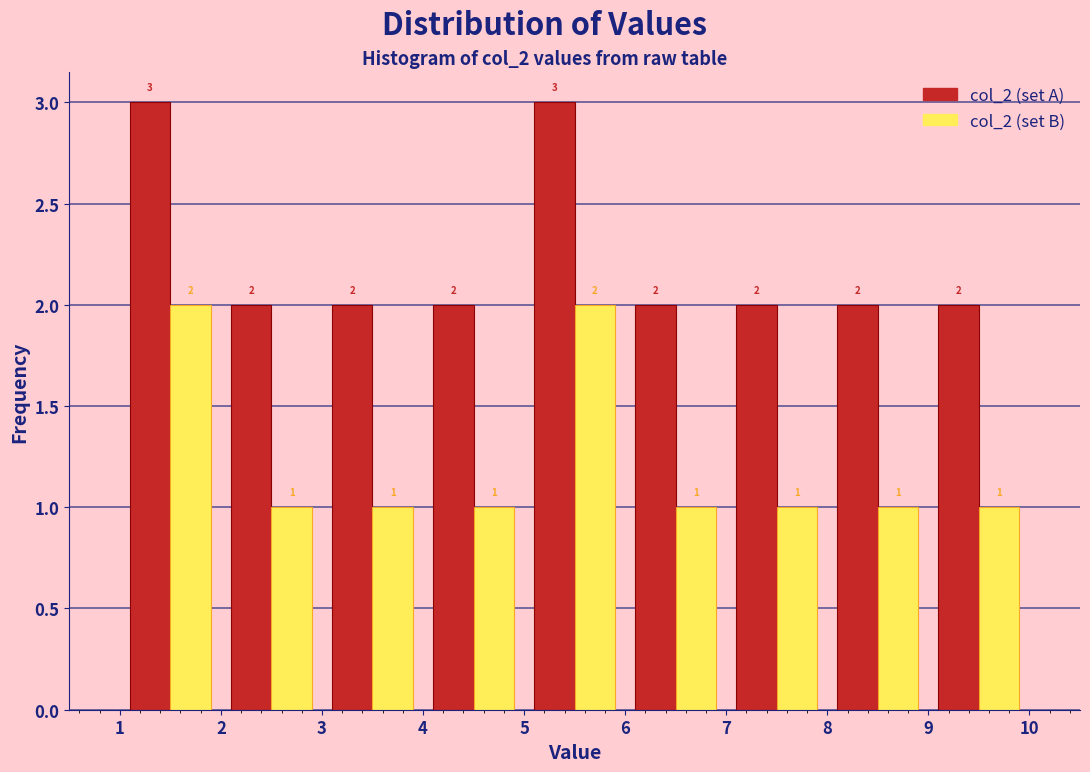

What is the height of the col_2 (set B) bar covering 6 to 7 on the x-axis?

1